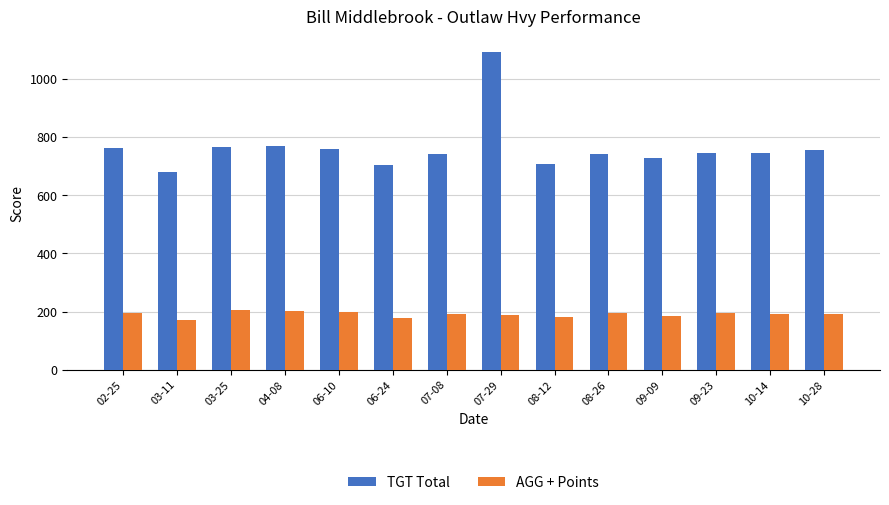

Is the value of AGG + Points at 07-08 greater than the value of TGT Total at 06-10?

No